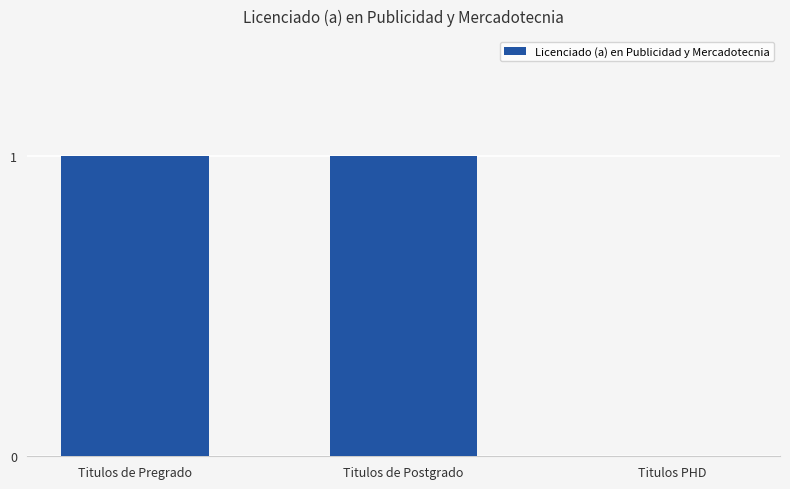

Between Titulos PHD and Titulos de Pregrado, which is larger?

Titulos de Pregrado